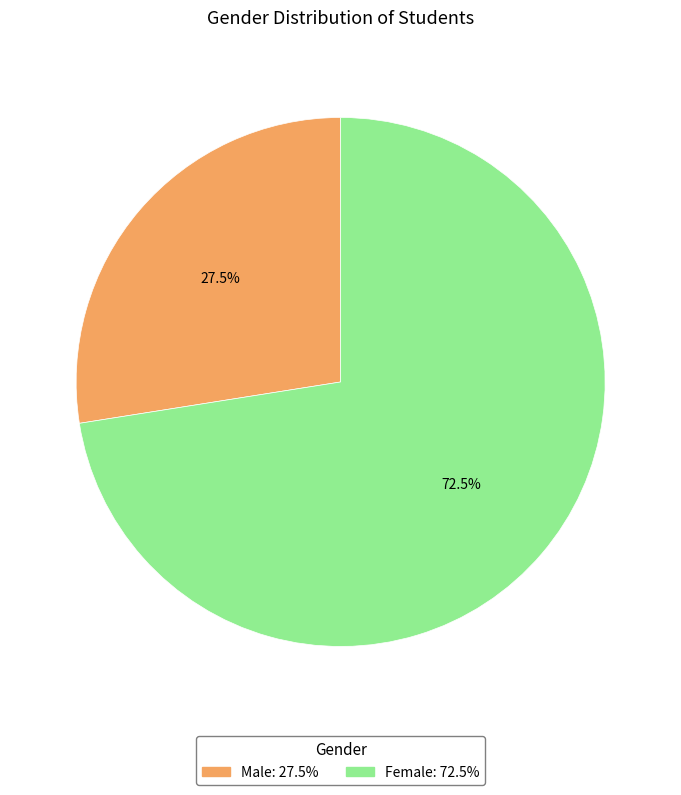

To the nearest percent, what is the combined percentage of Male and Female?

100%